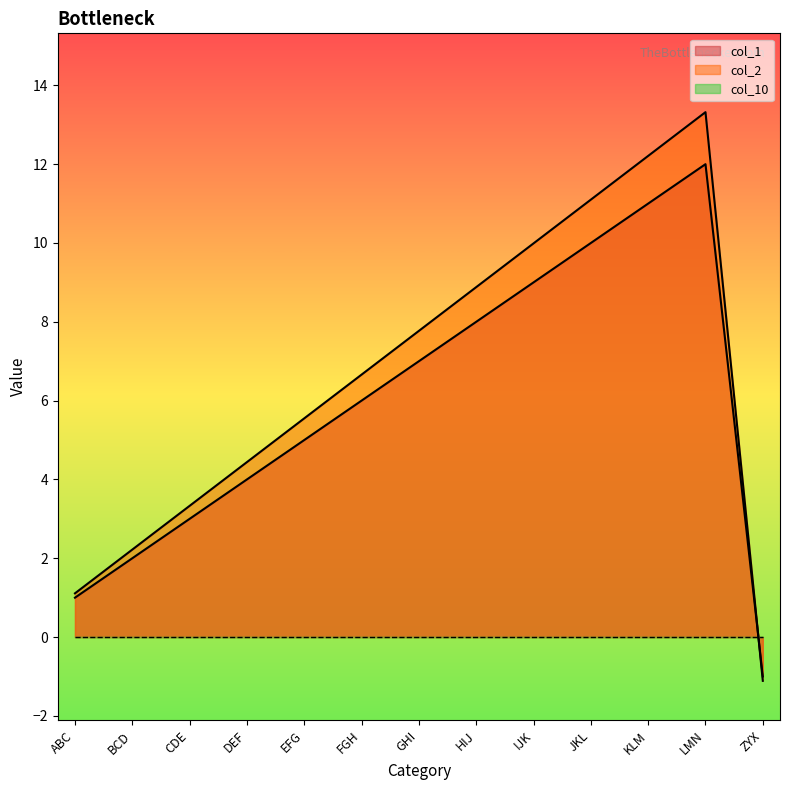

At which category does col_1 reach its first local peak?

LMN